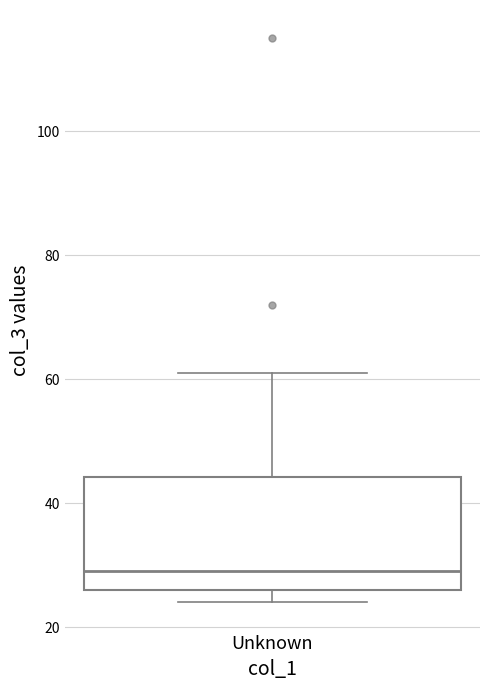

Transcribe this box plot: give where the median line is, the range the box spans, and where the two whiskers end, as read against the y-axis. The values are not printed on the chart, so give them approximately, as read against the axis.

median 30, box 26 to 44, whiskers 24 to 62